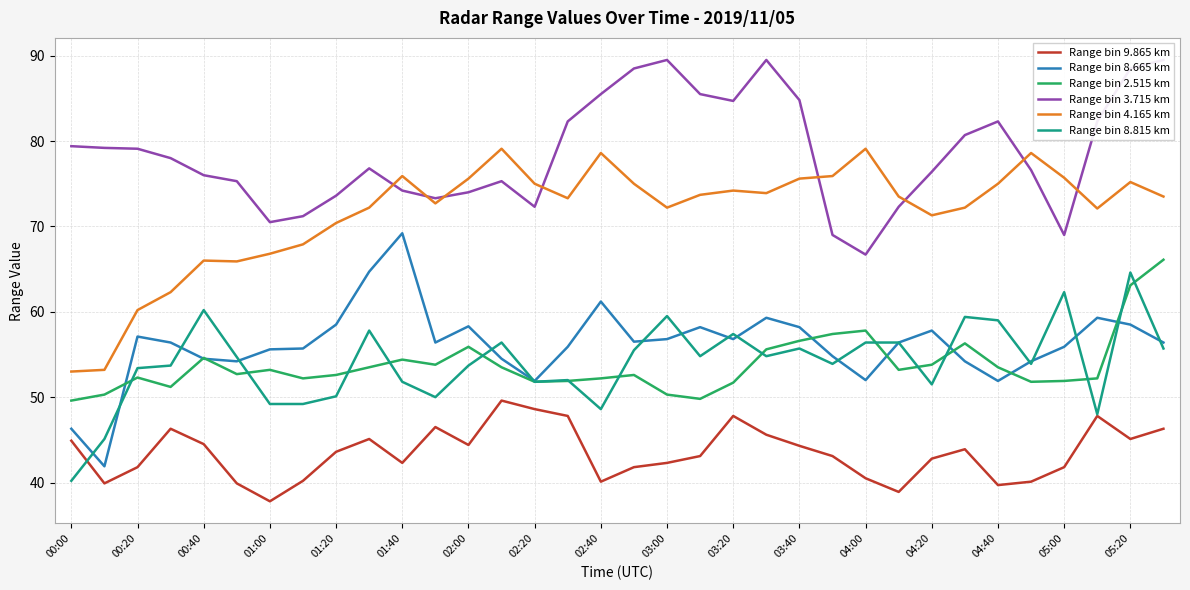

At which label does Range bin 8.815 km reach its peak?

05:20